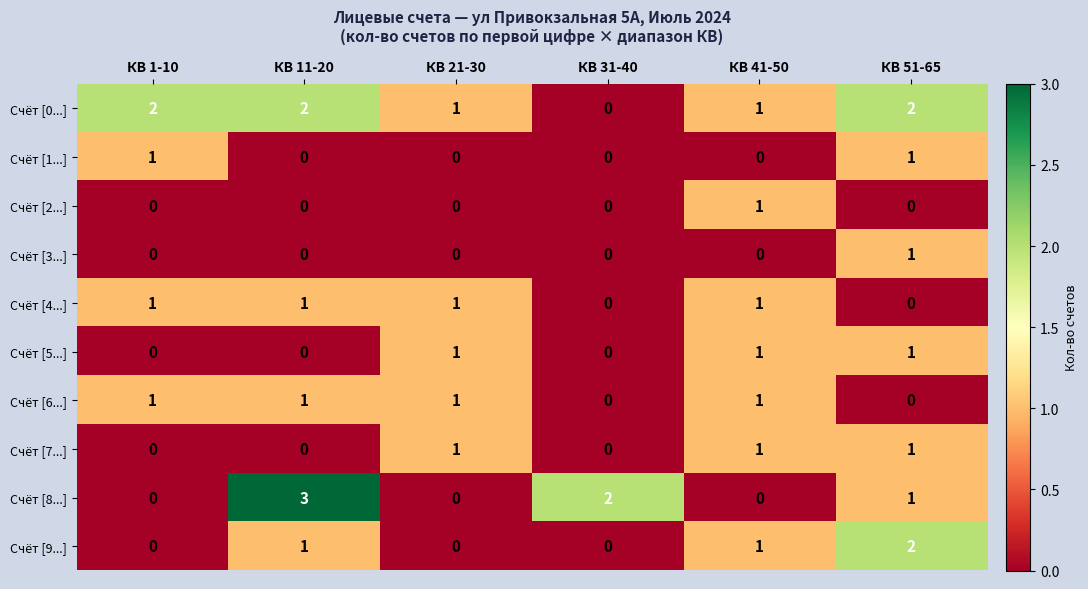

Which series has the largest range (max minus min)?

Счёт [8...]